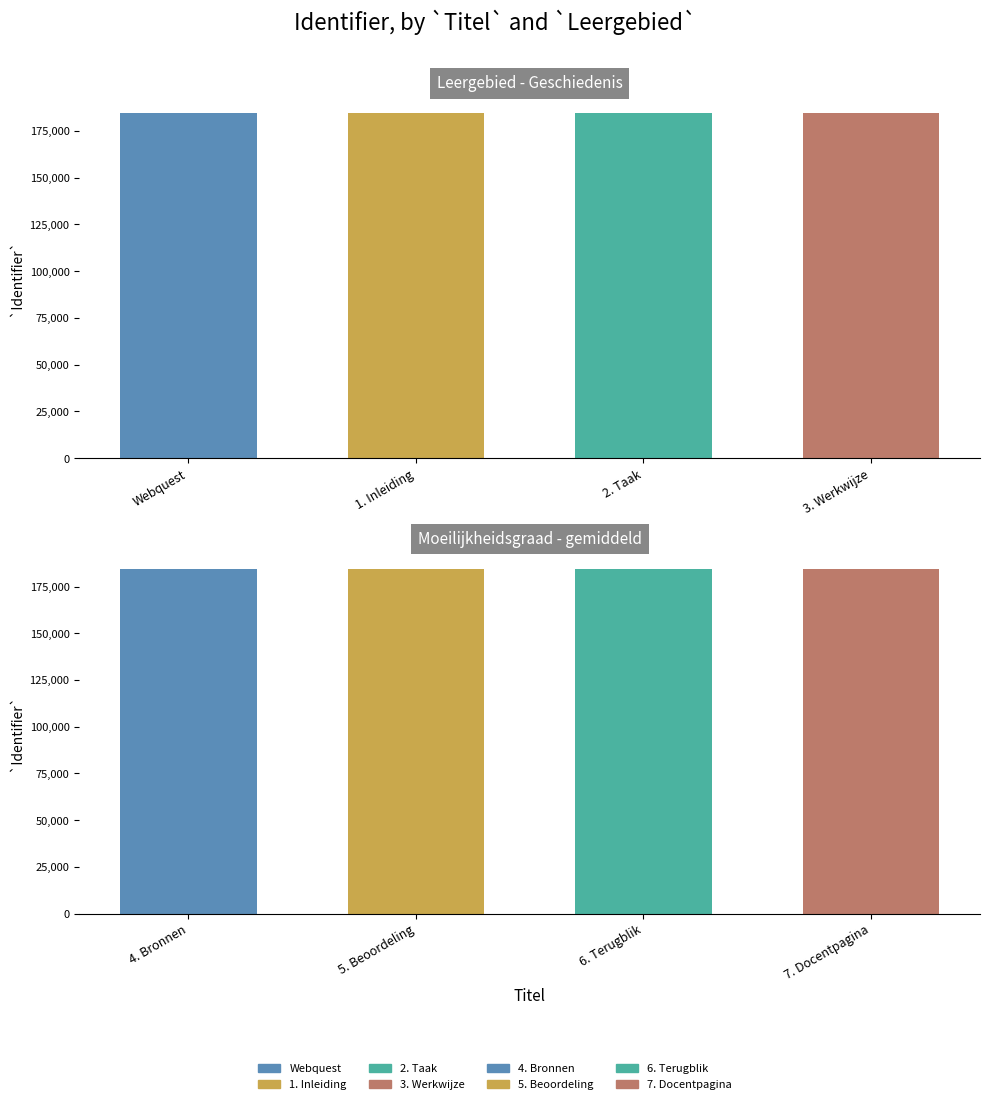

What is the difference between the second highest and minimum values?

7